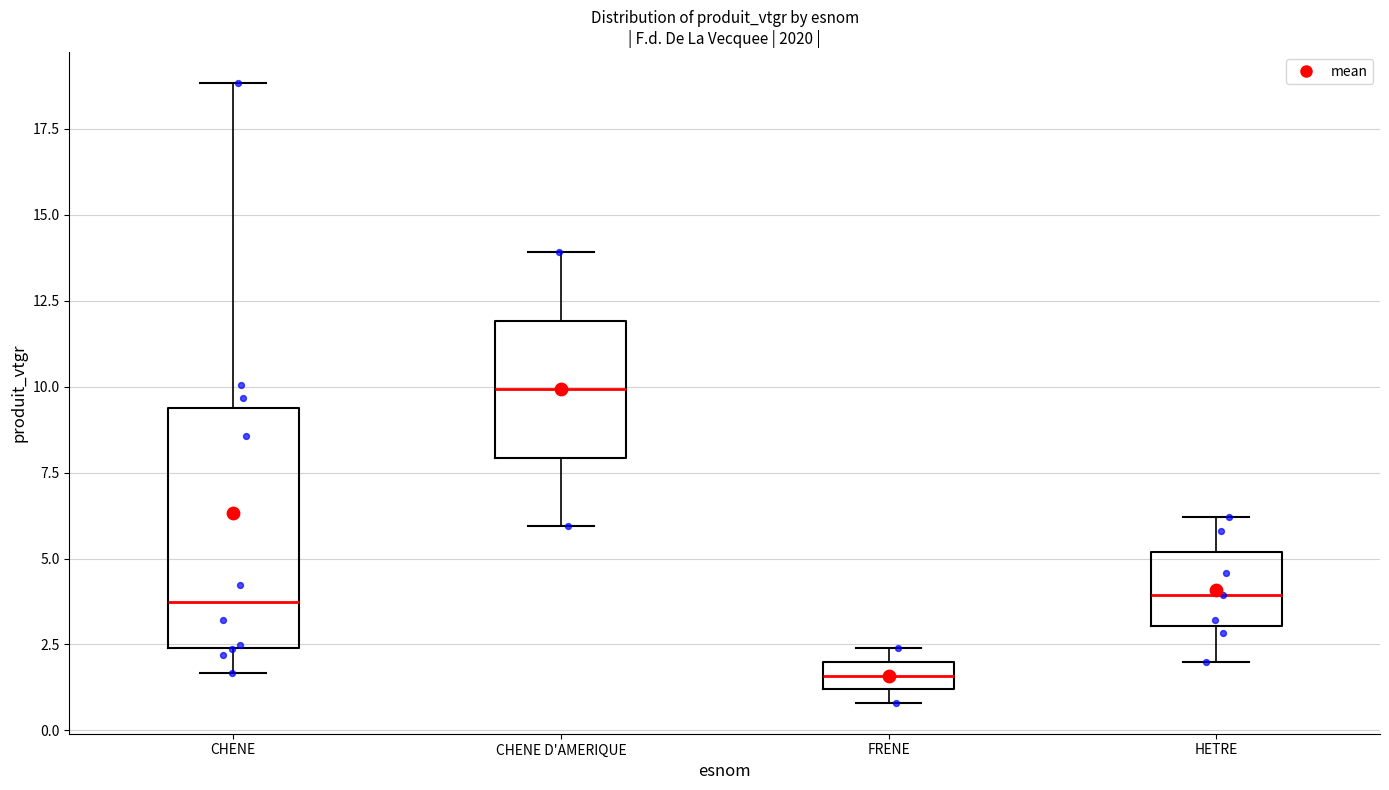

Comparing the boxes themselves (not the whiskers), which one is the tallest?

CHENE